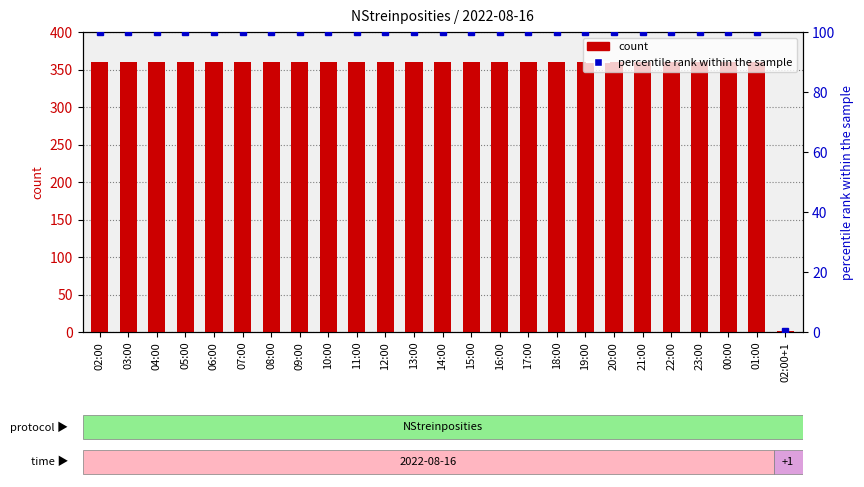

What is the value of the 24th bar from the left?

360